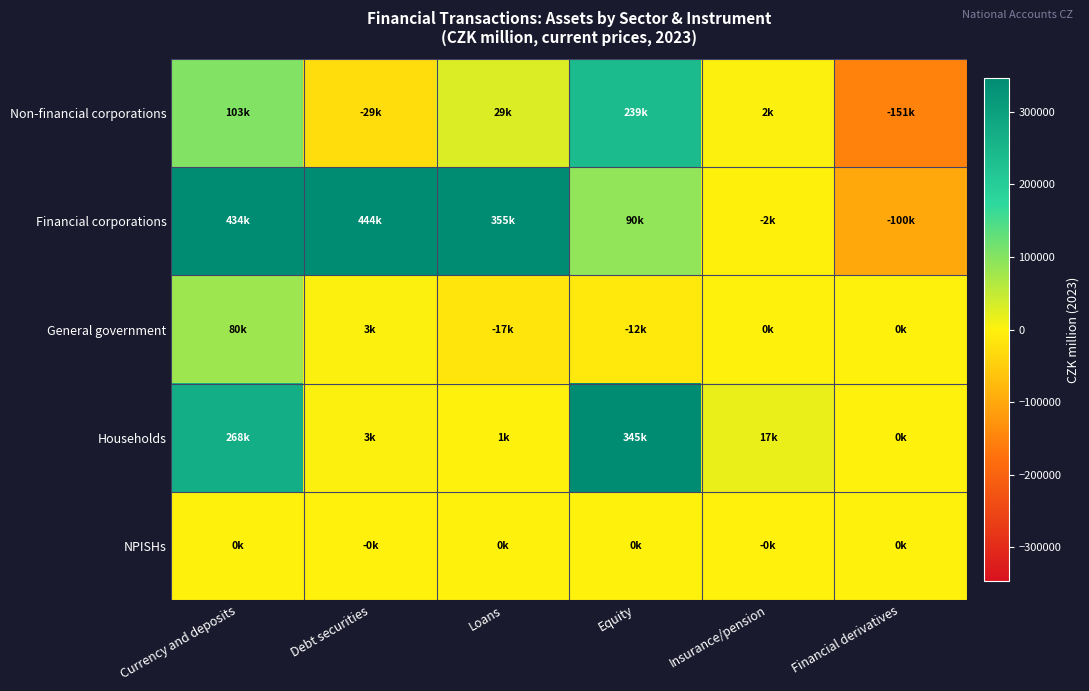

Between Debt securities and Loans, which series saw the biggest shift?

Financial corporations